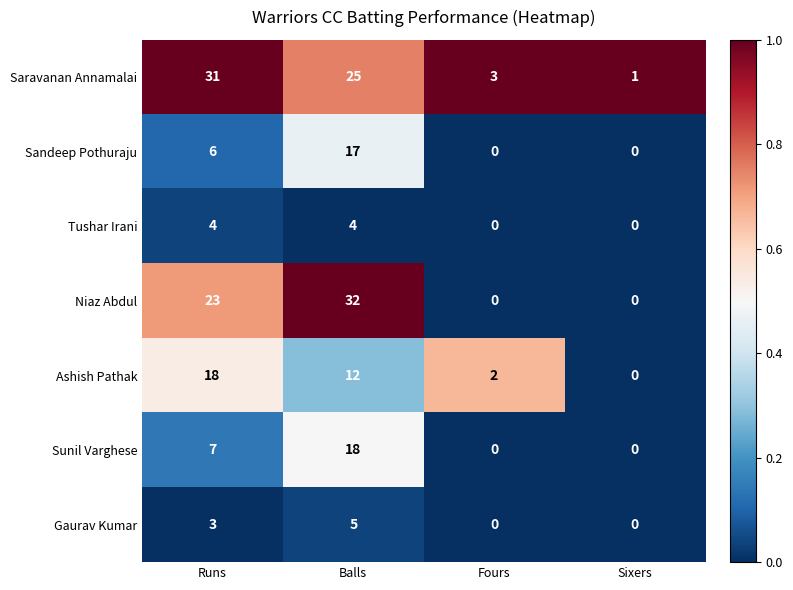

Count the Sandeep Pothuraju values in the range 0 to 17.

4